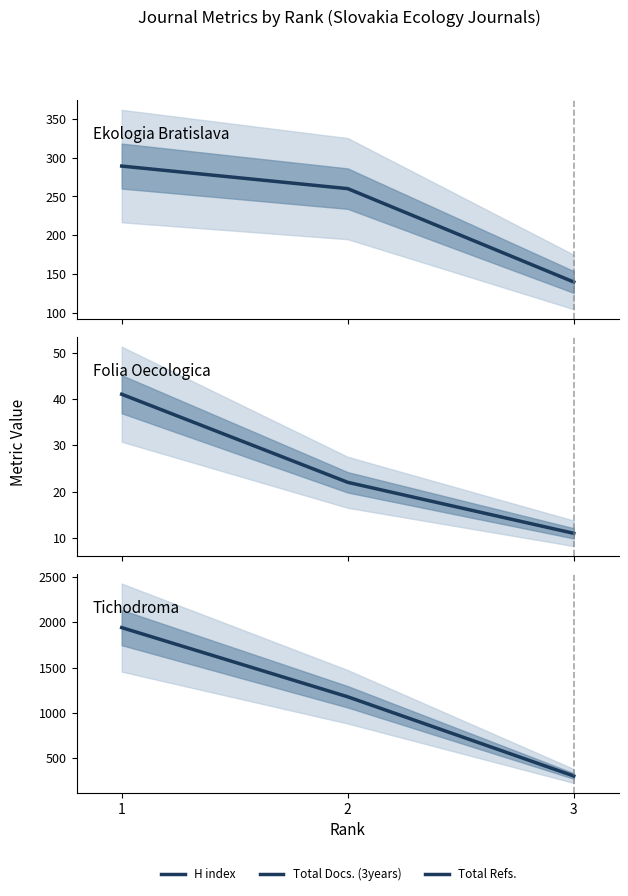

True or false: H index has a value of 289 at 1.

True